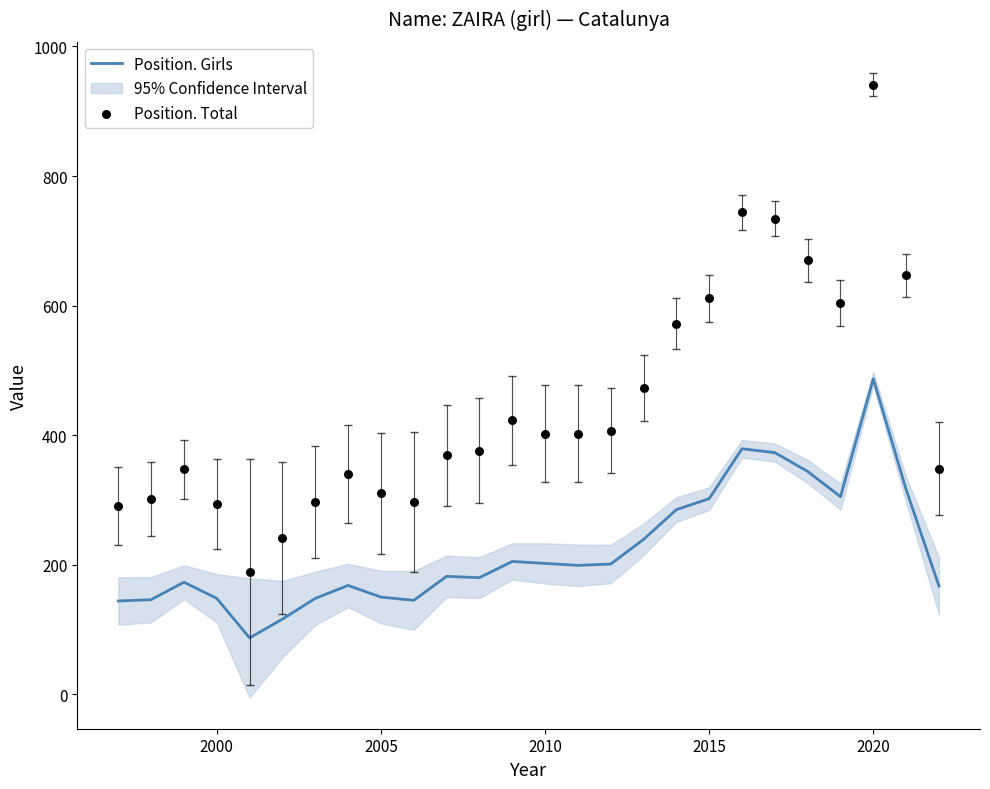

What is the highest value of the Position. Girls series?

487